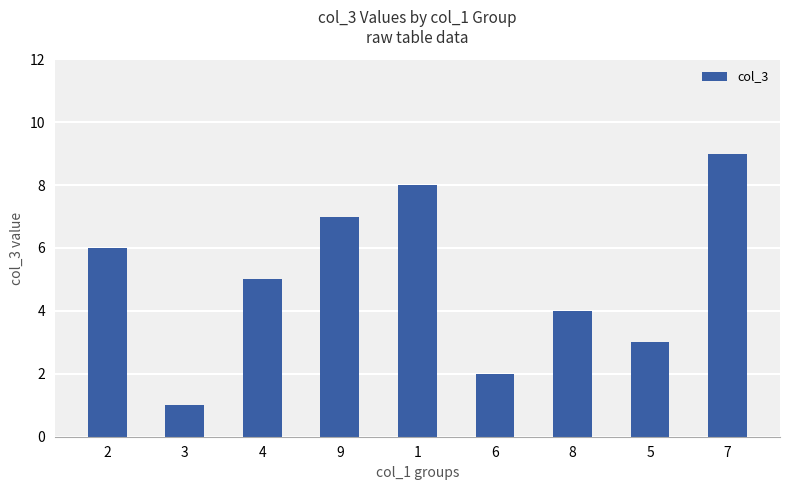

What is the sum of all values?

45